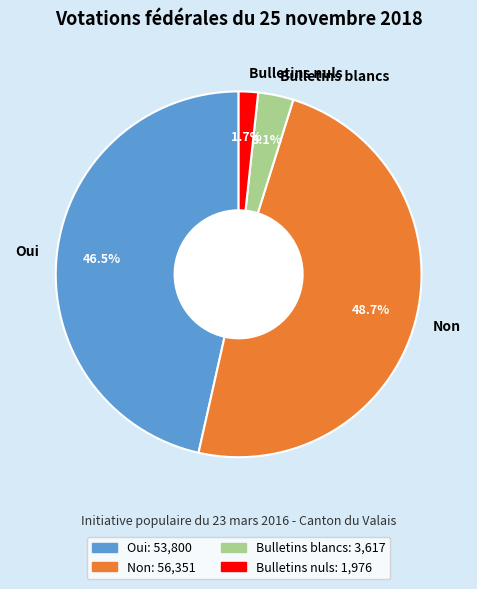

Between Oui and Bulletins nuls, which is larger?

Oui